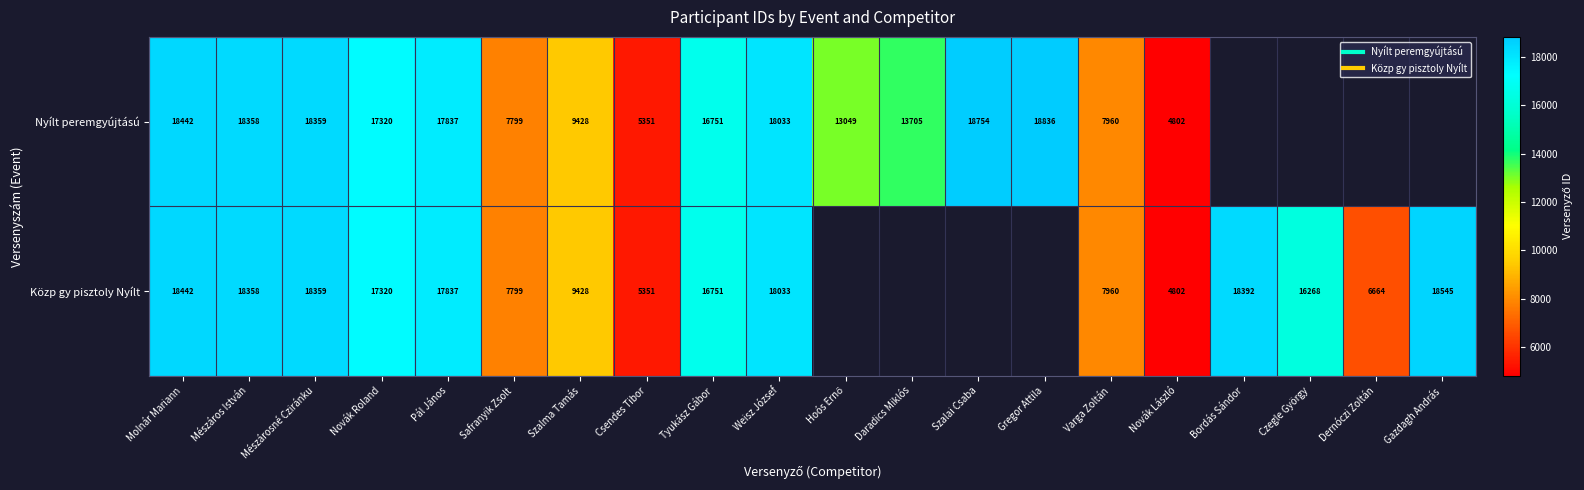

True or false: Nyílt peremgyújtású has a value of 26604.7 at Gregor Attila.

False